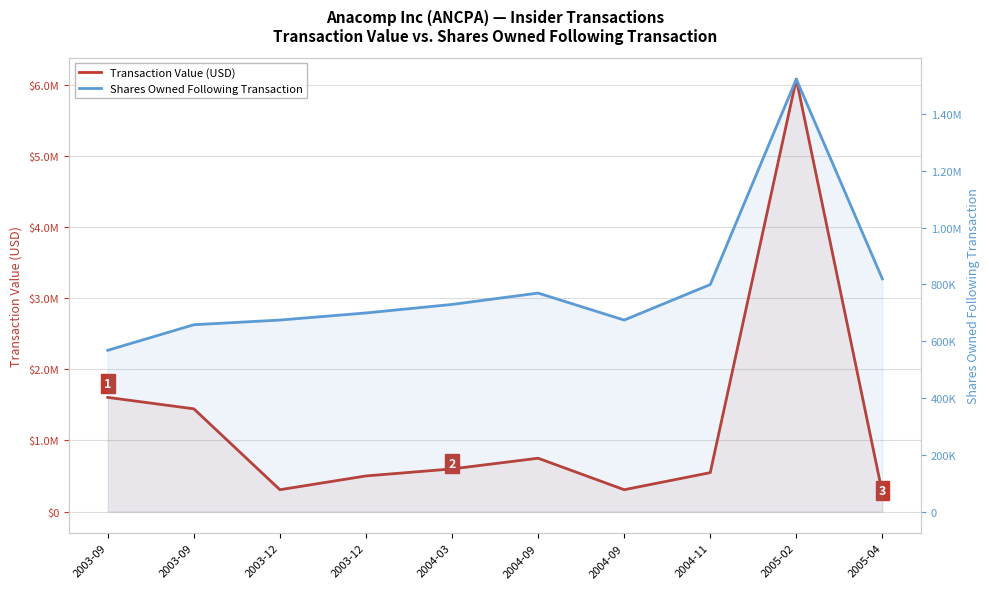

The Transaction Value (USD) series shows 834029 at 2003-12. True or false?

False